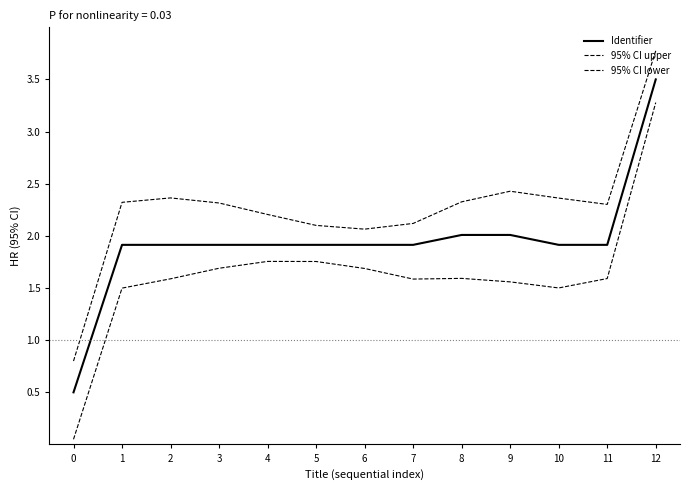

The value of Identifier at 1 is 1.9. True or false?

True